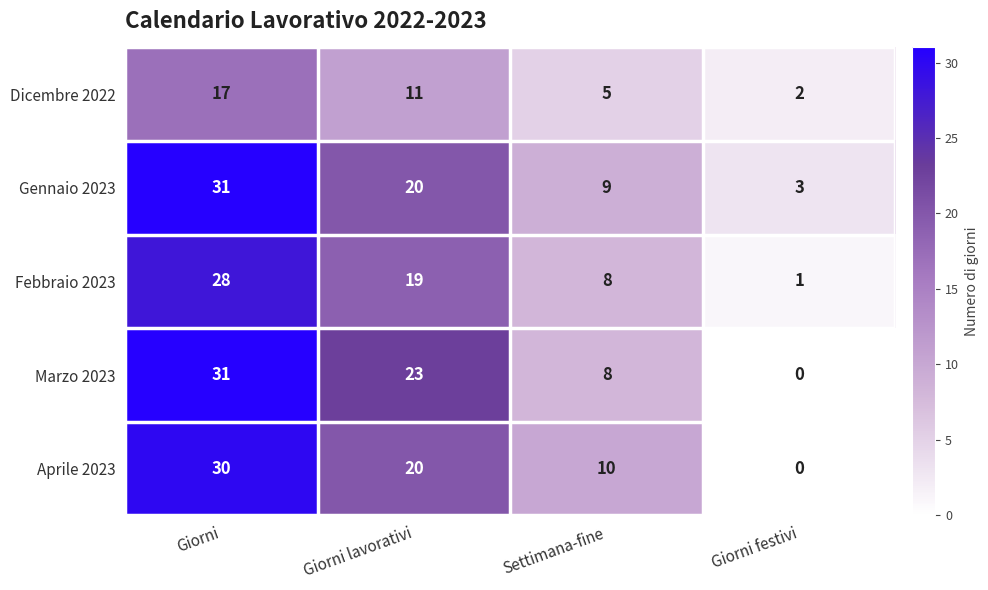

Reading right to left, extract all data points from this chart.

Dicembre 2022: 2	5	11	17
Gennaio 2023: 3	9	20	31
Febbraio 2023: 1	8	19	28
Marzo 2023: 0	8	23	31
Aprile 2023: 0	10	20	30